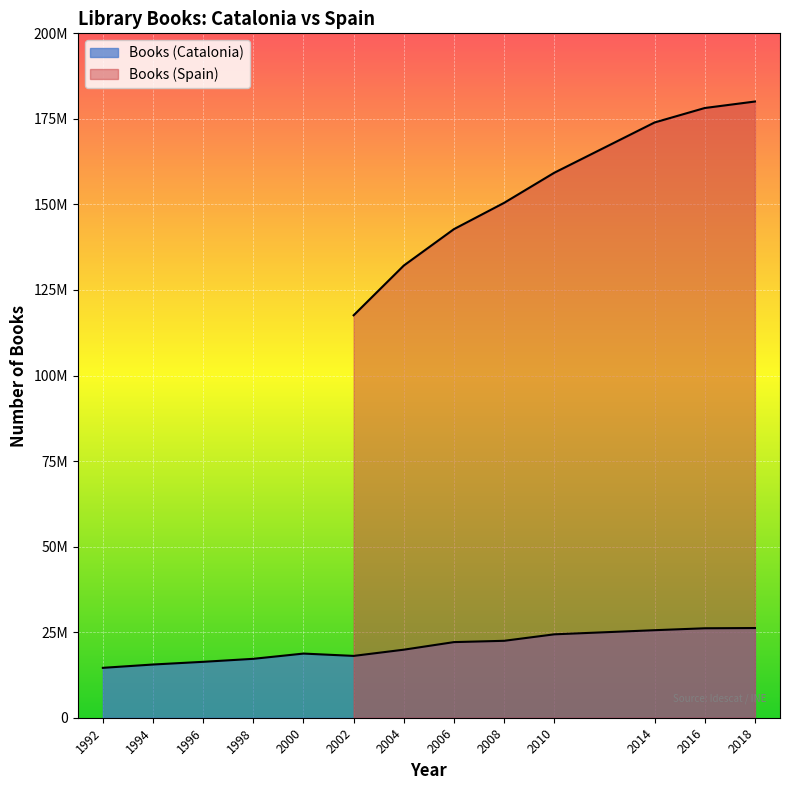

What is the change in value from 2014 to 2018?

+629803